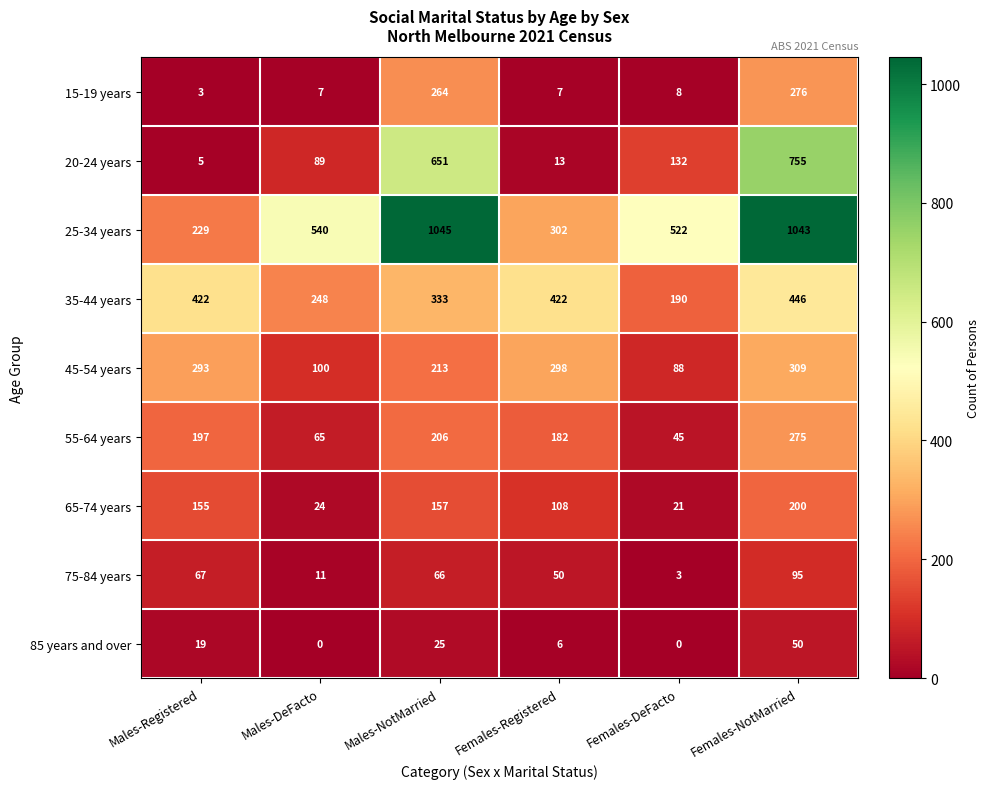

At which label does 15-19 years reach its peak?

Females-NotMarried